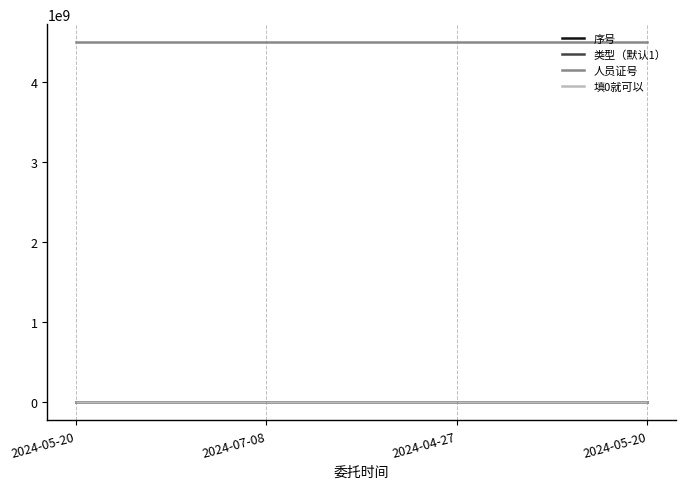

How many series are shown in this chart?

4